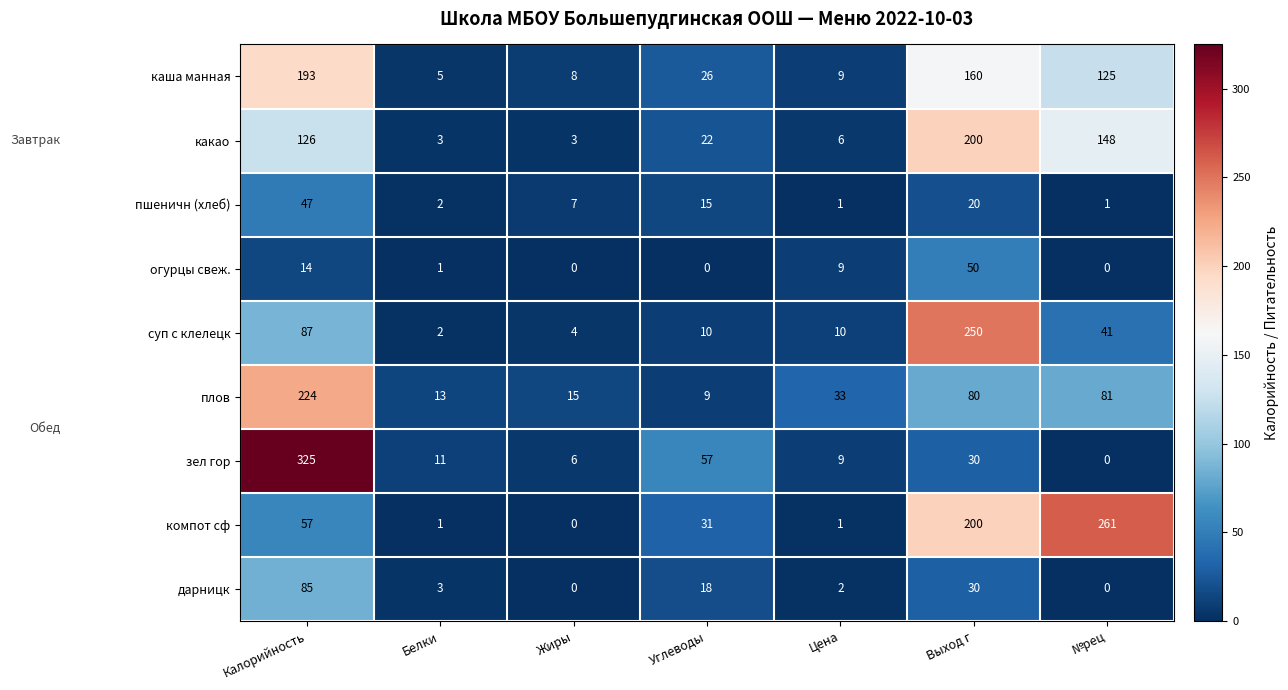

The зел гор series shows 6 at Жиры. True or false?

True